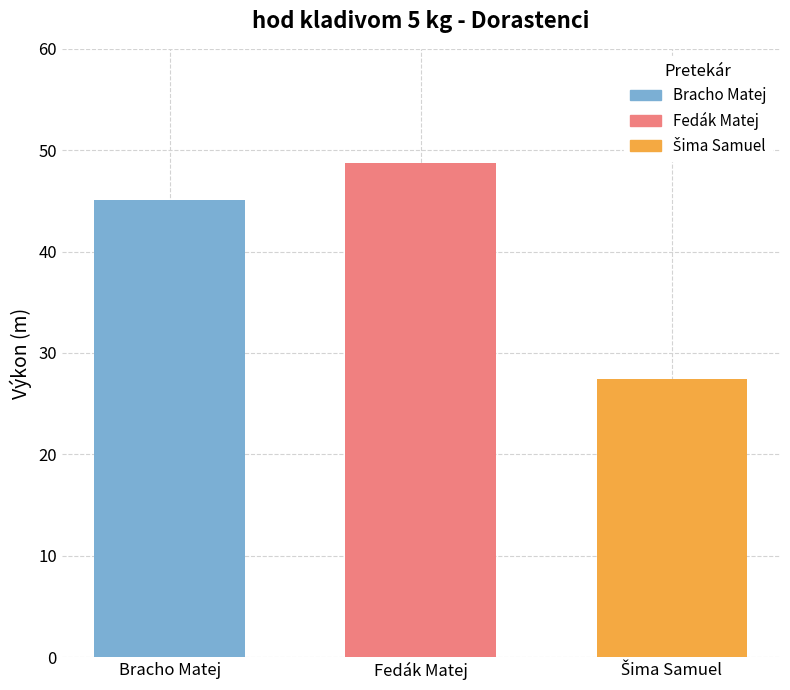

Which has a higher value, Fedák Matej or Bracho Matej?

Fedák Matej